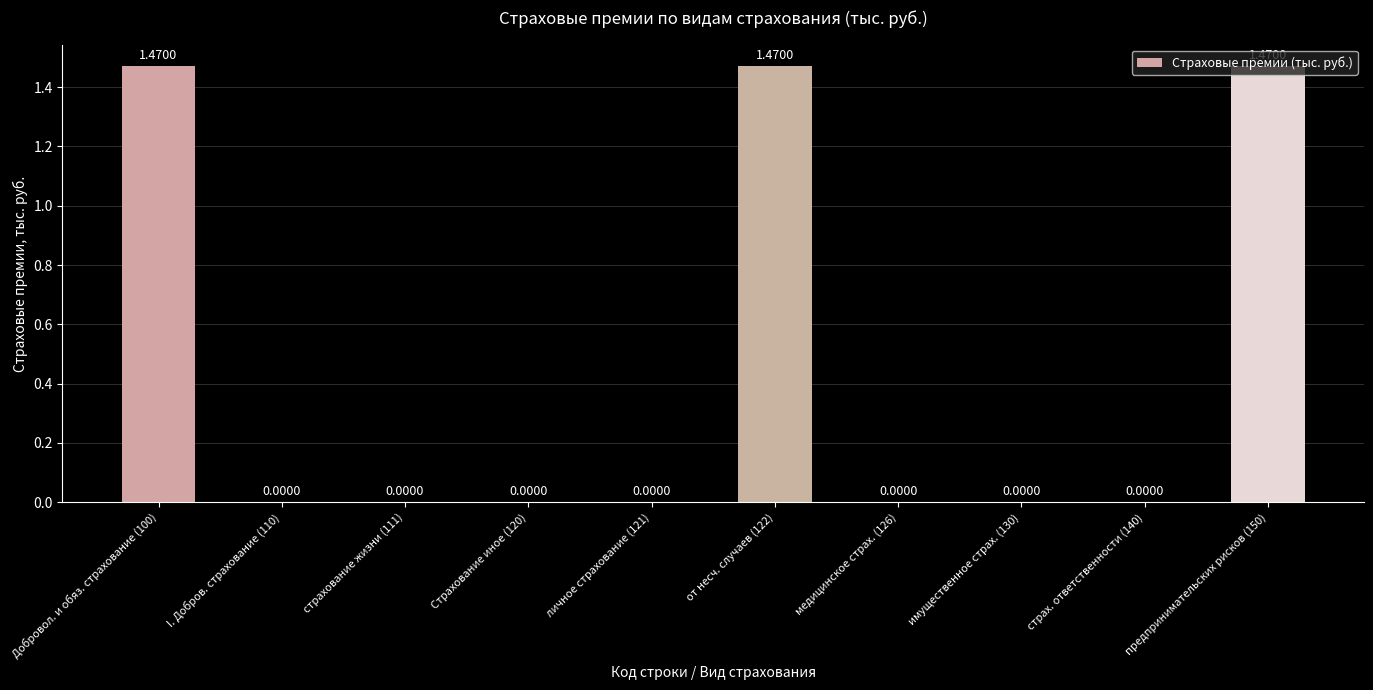

What is the change in value from личное страхование (121) to предпринимательских рисков (150)?

+1.5